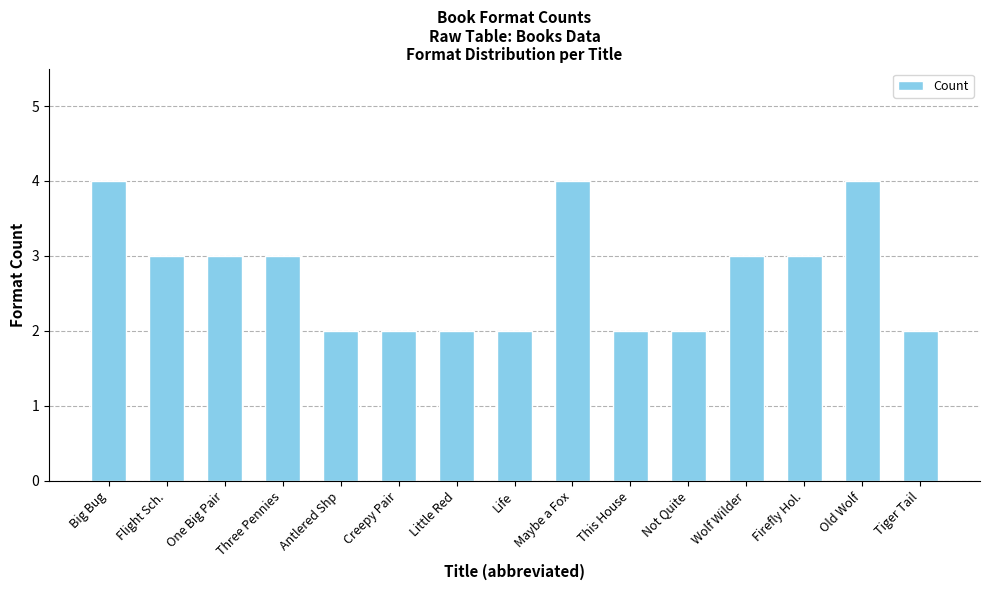

Approximately how many times larger is the value at Maybe a Fox compared to Life?

2.0